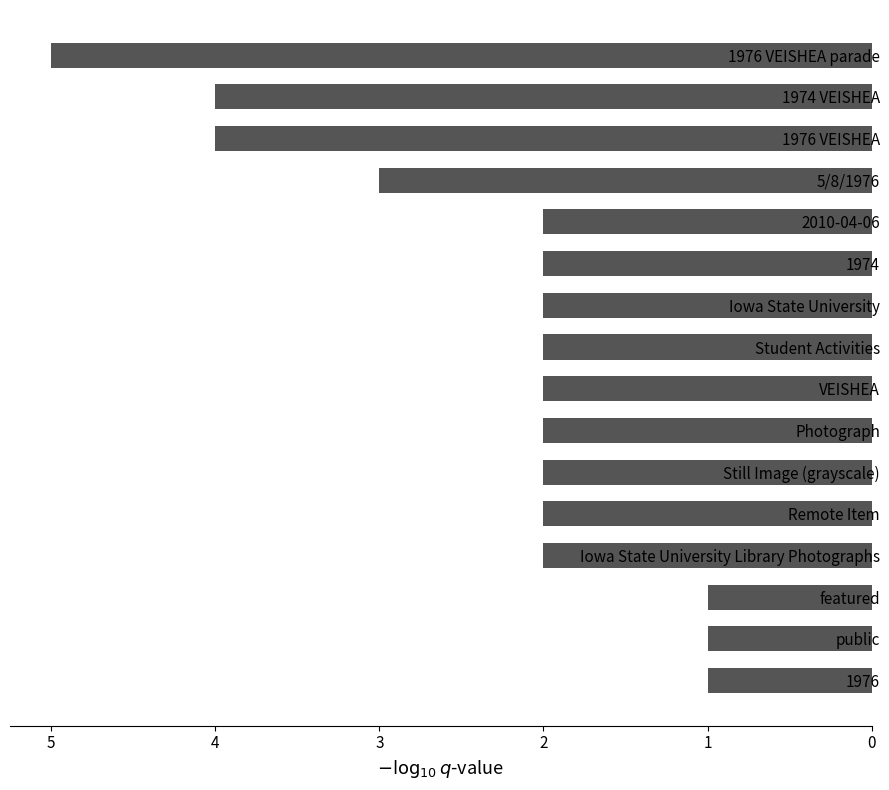

True or false: the data shows 2 at Iowa State University.

True